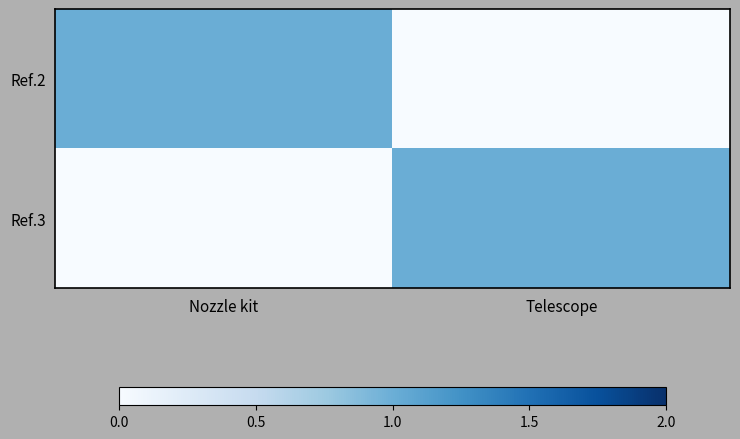

At which category is the sum across all series the highest?

Nozzle kit